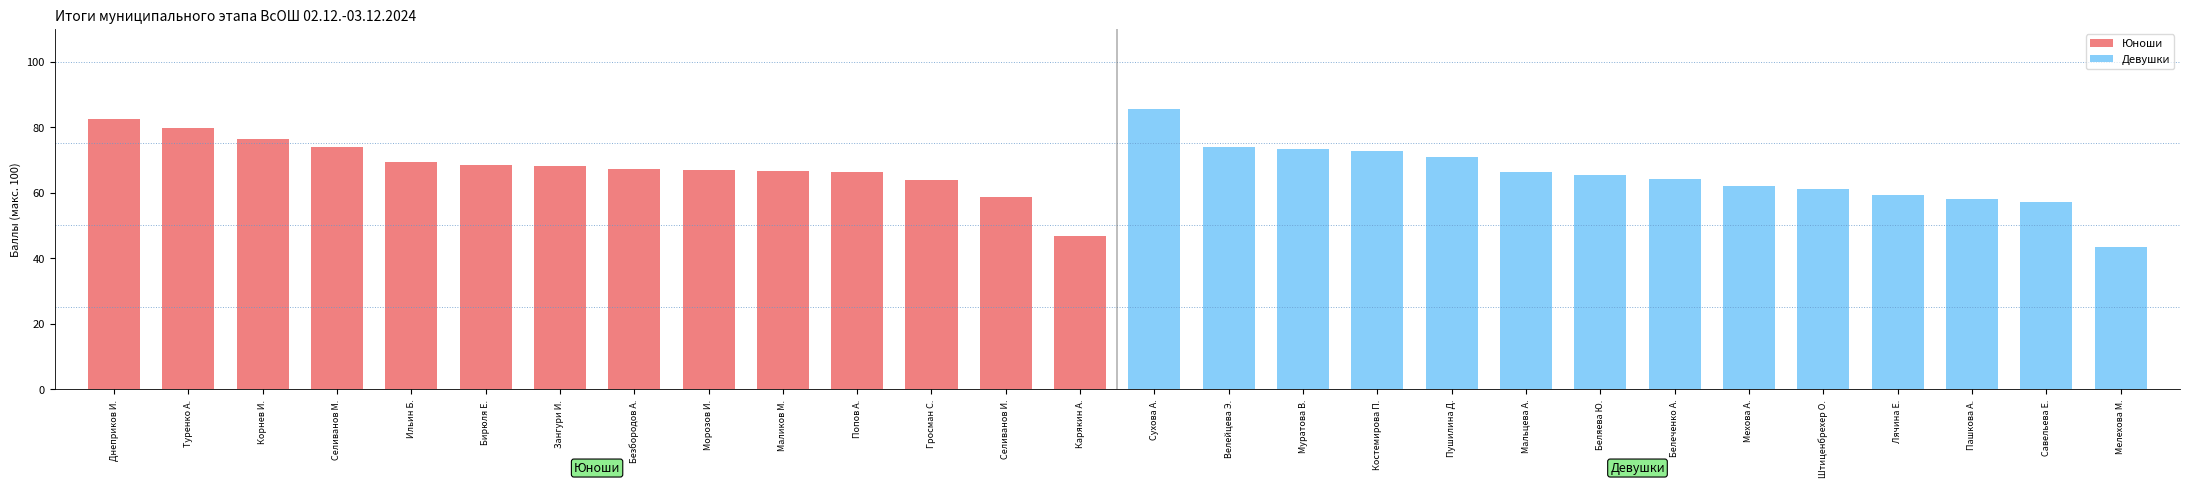

Which series has the largest range (max minus min)?

Девушки